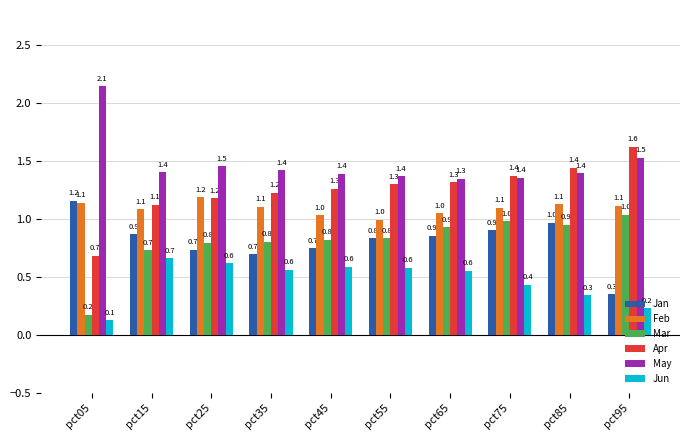

Is it true that Mar equals 0.6 at pct35?

False